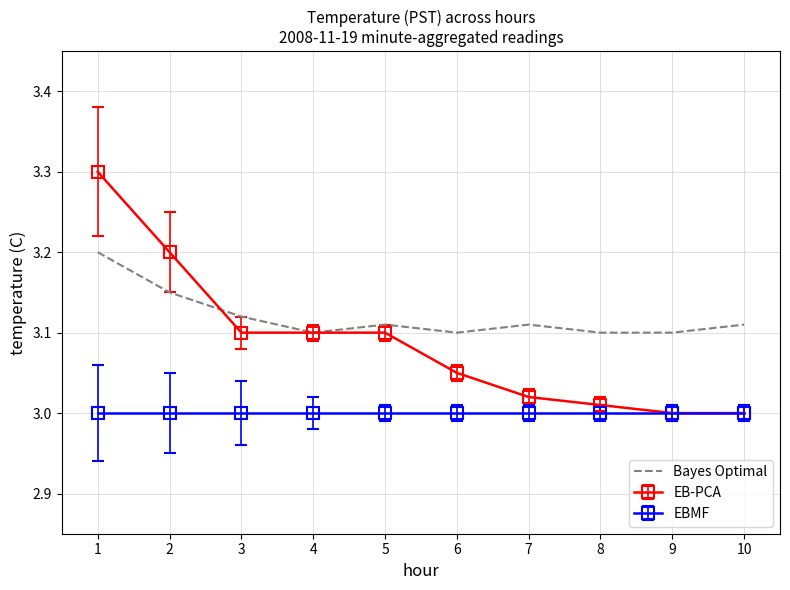

Is it true that EBMF equals 4.7 at 2?

False